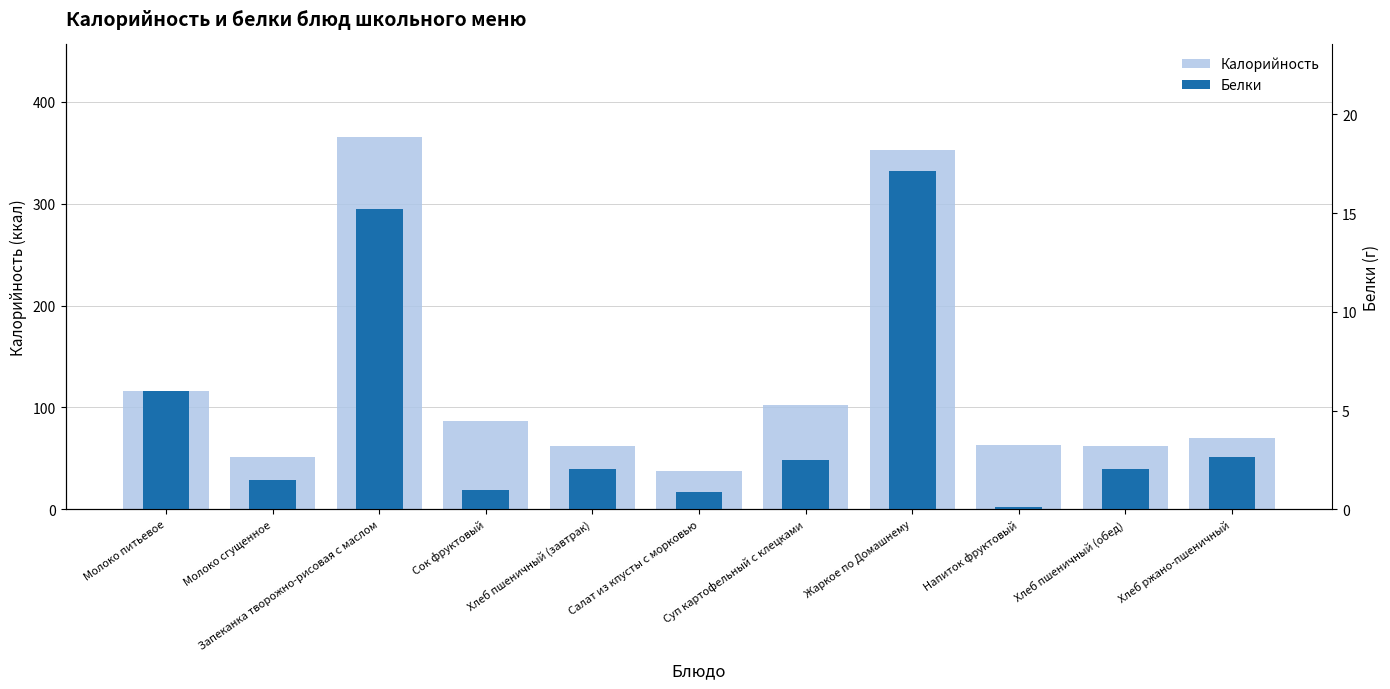

How many series are shown in this chart?

2